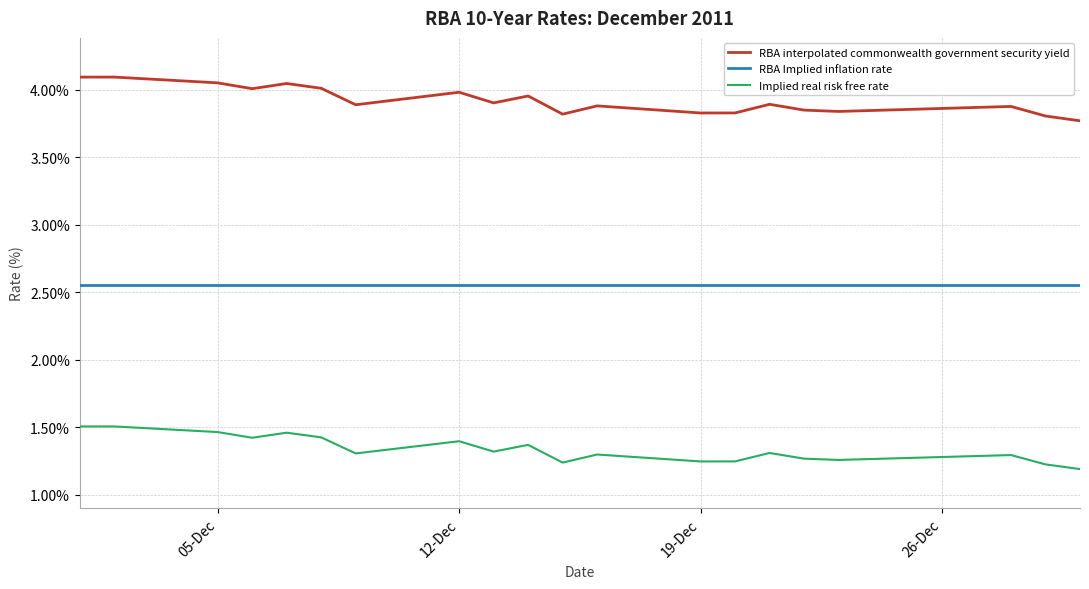

List the series in order of their peak value, lowest first.

Implied real risk free rate, RBA Implied inflation rate, RBA interpolated commonwealth government security yield